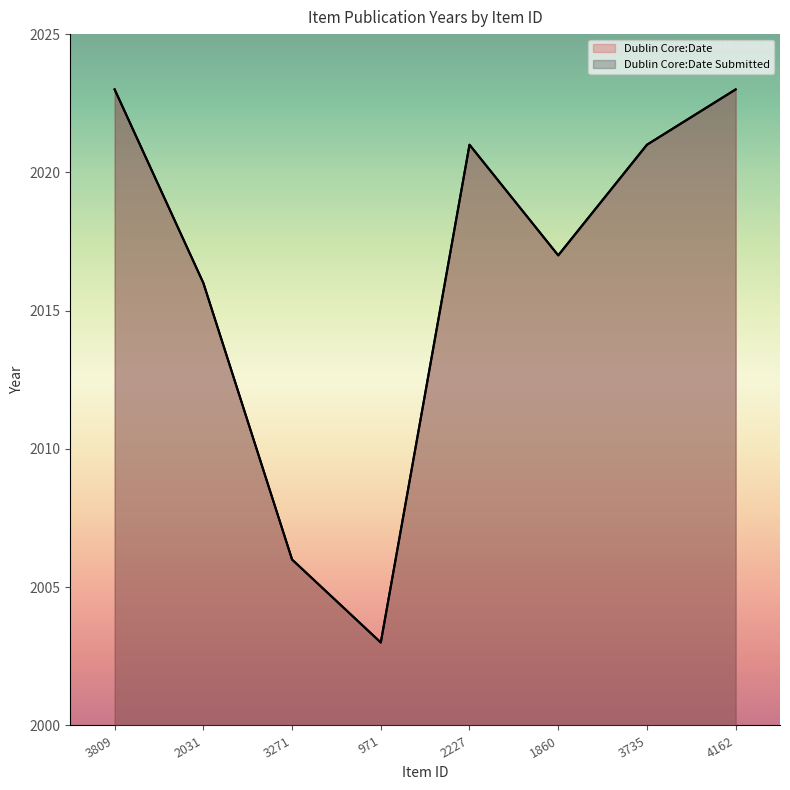

What is the highest value of the Dublin Core:Date Submitted series?

2023